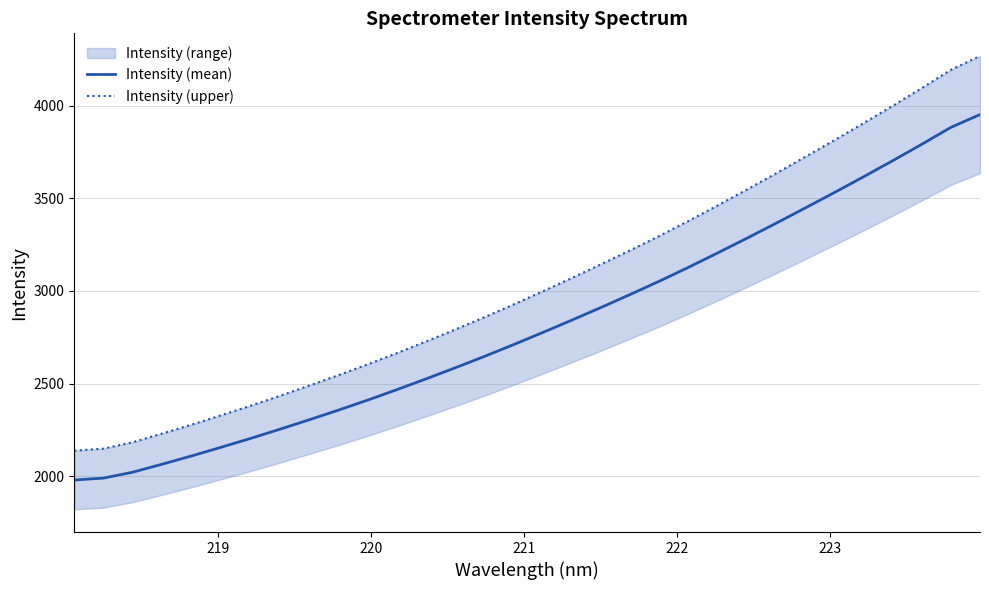

What is the difference between the second highest and minimum values in the Intensity (mean) series?

1903.2